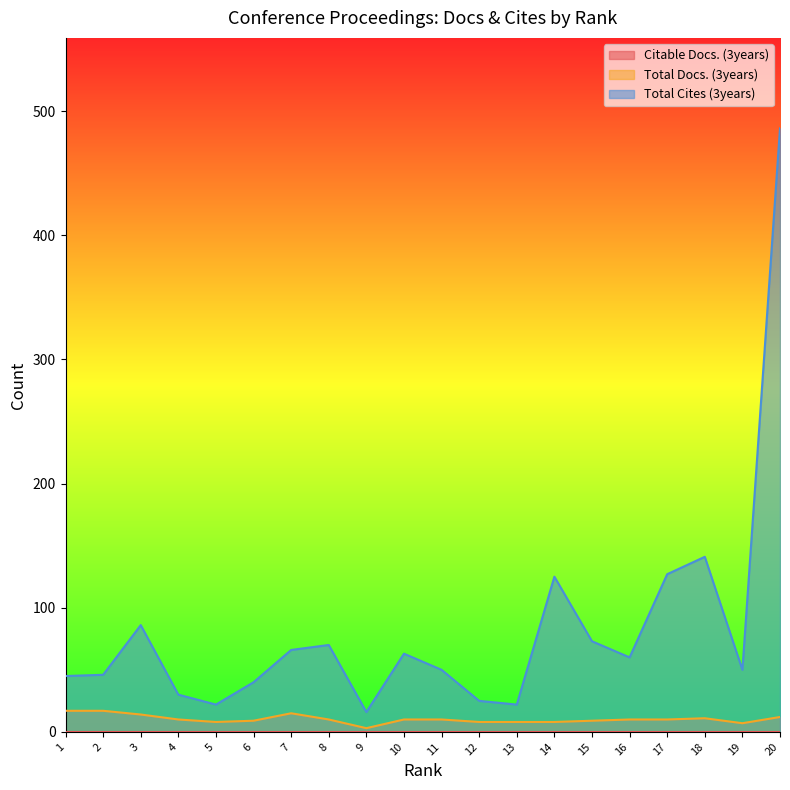

In Total Docs. (3years), how many points are higher than both neighbors (excluding endpoints)?

2